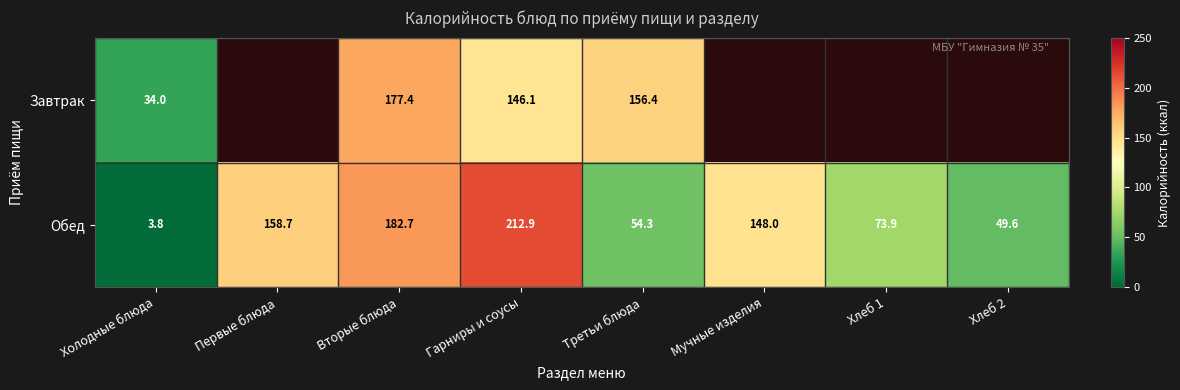

True or false: Завтрак has a value of 107.2 at Вторые блюда.

False